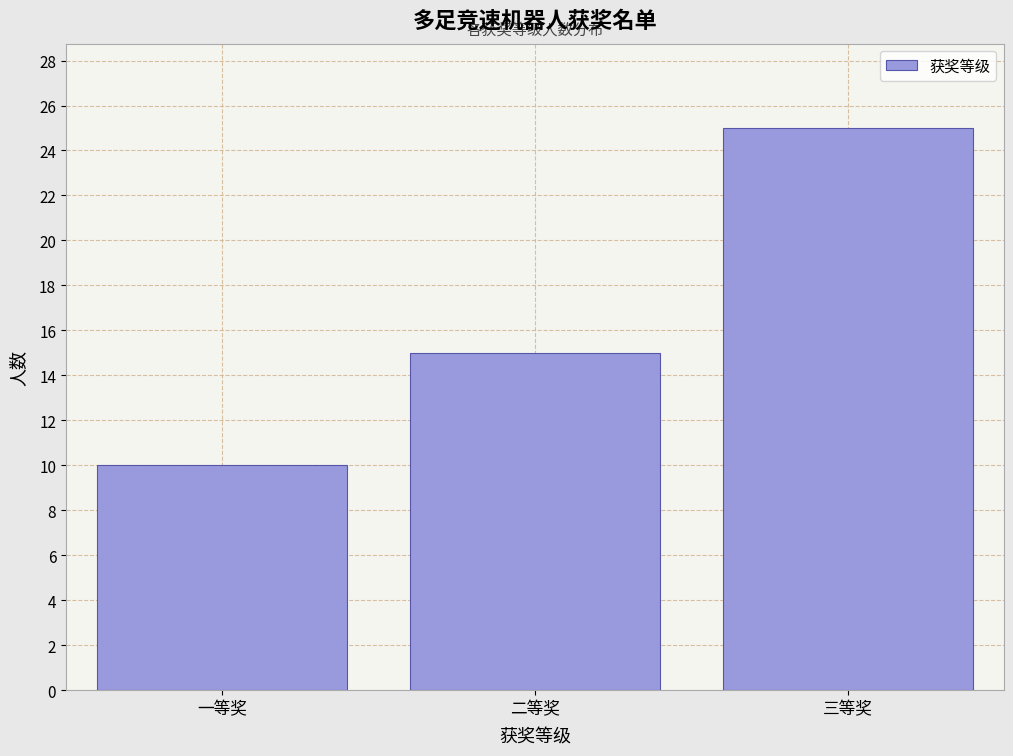

Reading left to right, what are all the values shown in this chart?

10	15	25